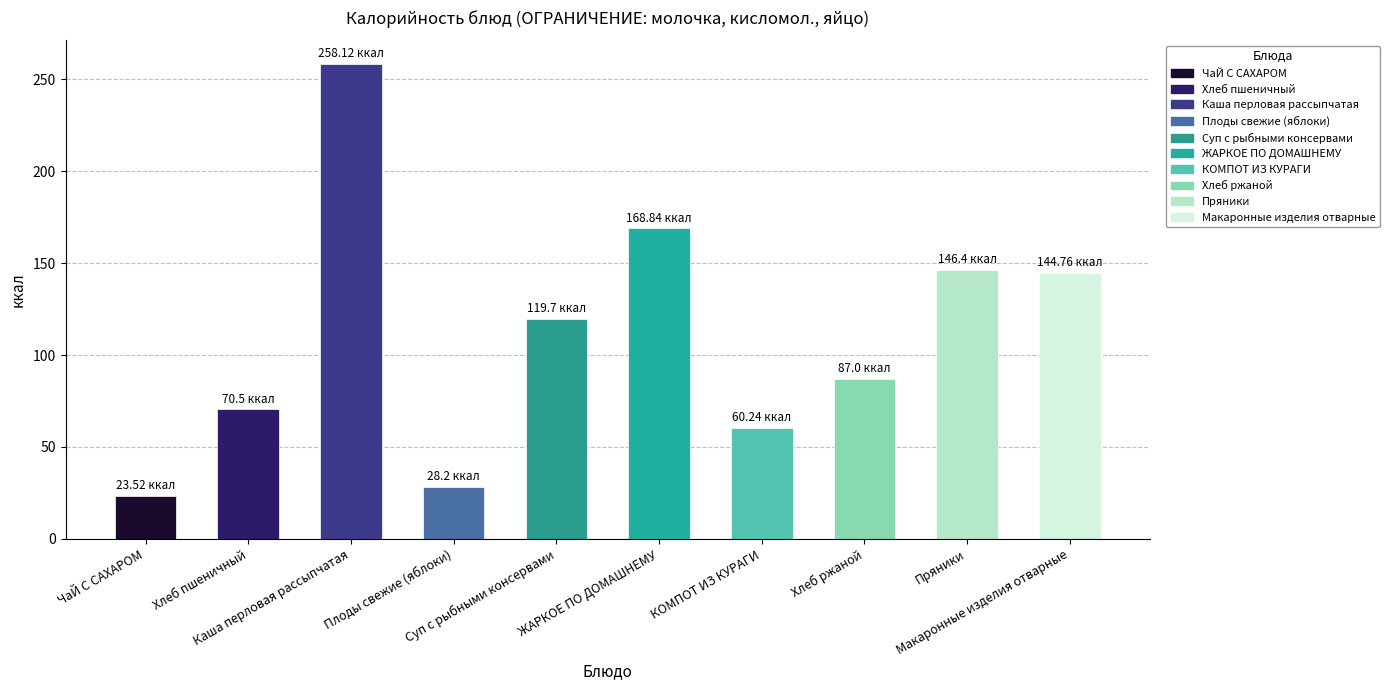

Are the bars grouped side by side (vs. stacked)?

No